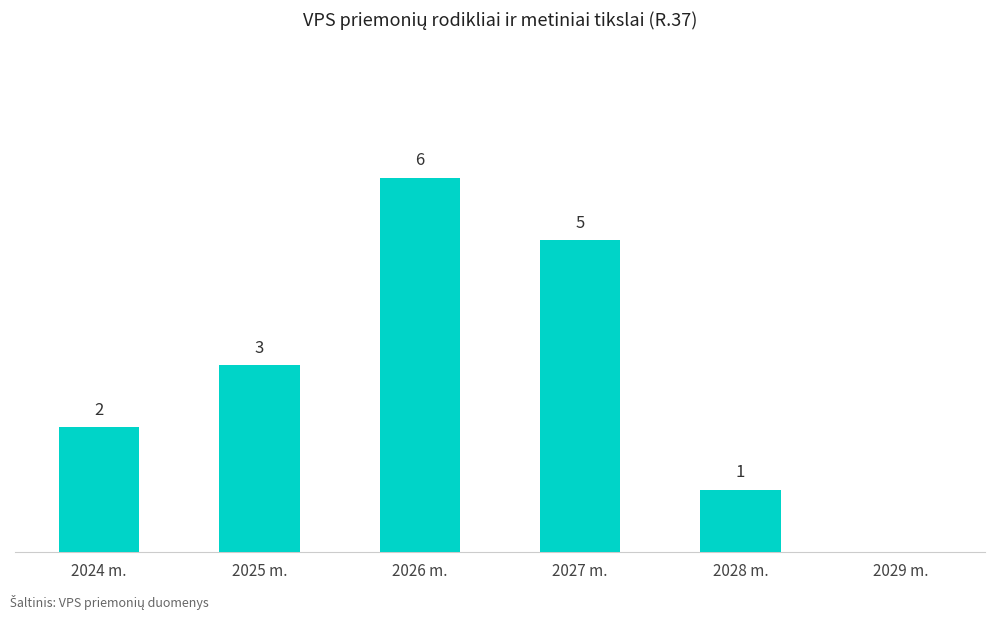

At which label is the value closest to 3?

2025 m.